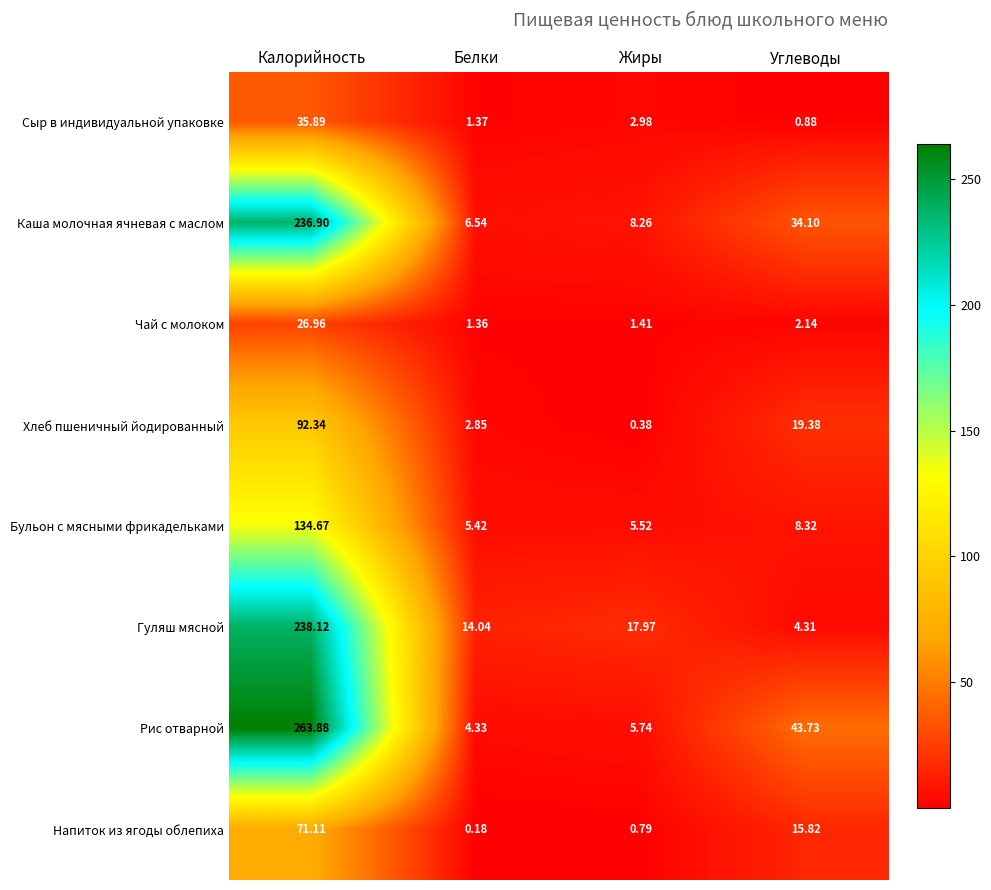

Rank the categories by Рис отварной value from lowest to highest.

Белки, Жиры, Углеводы, Калорийность